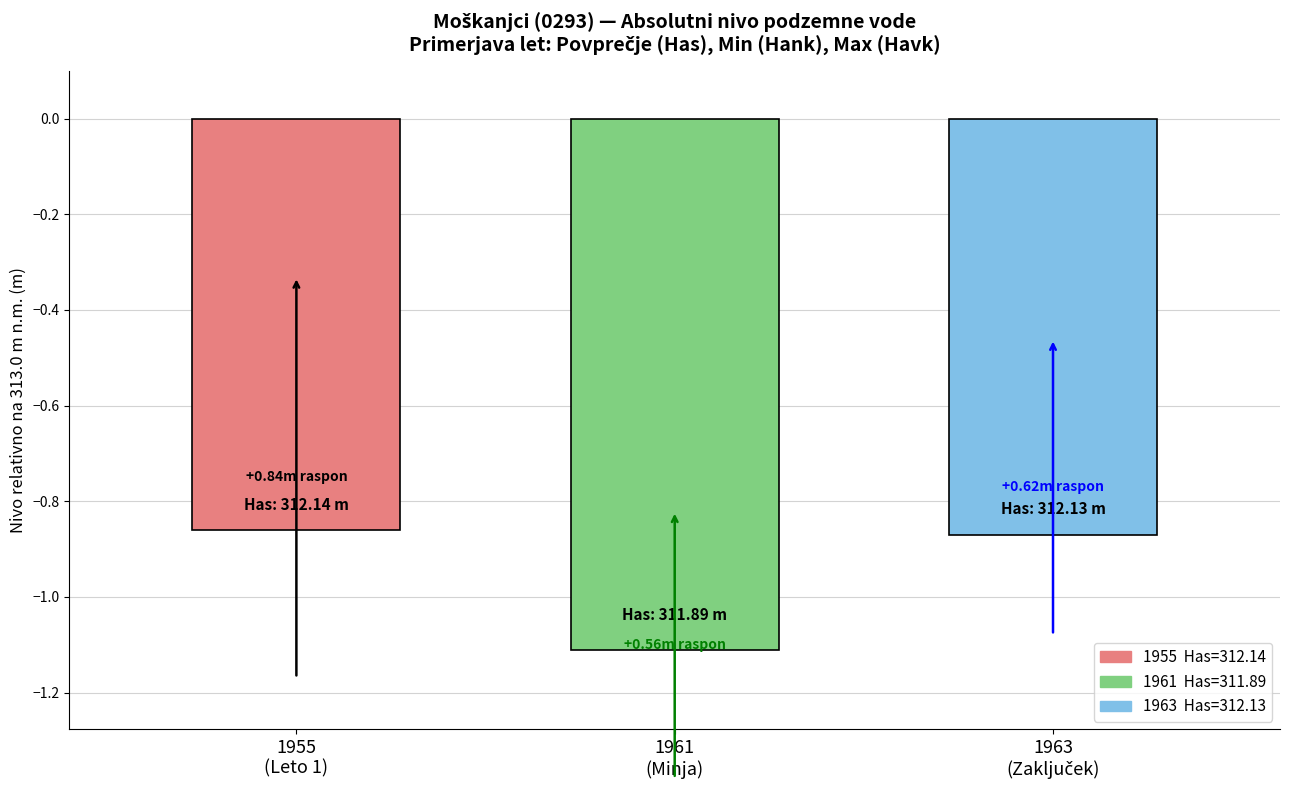

The chart shows a value of 127.8 at 1957. True or false?

False